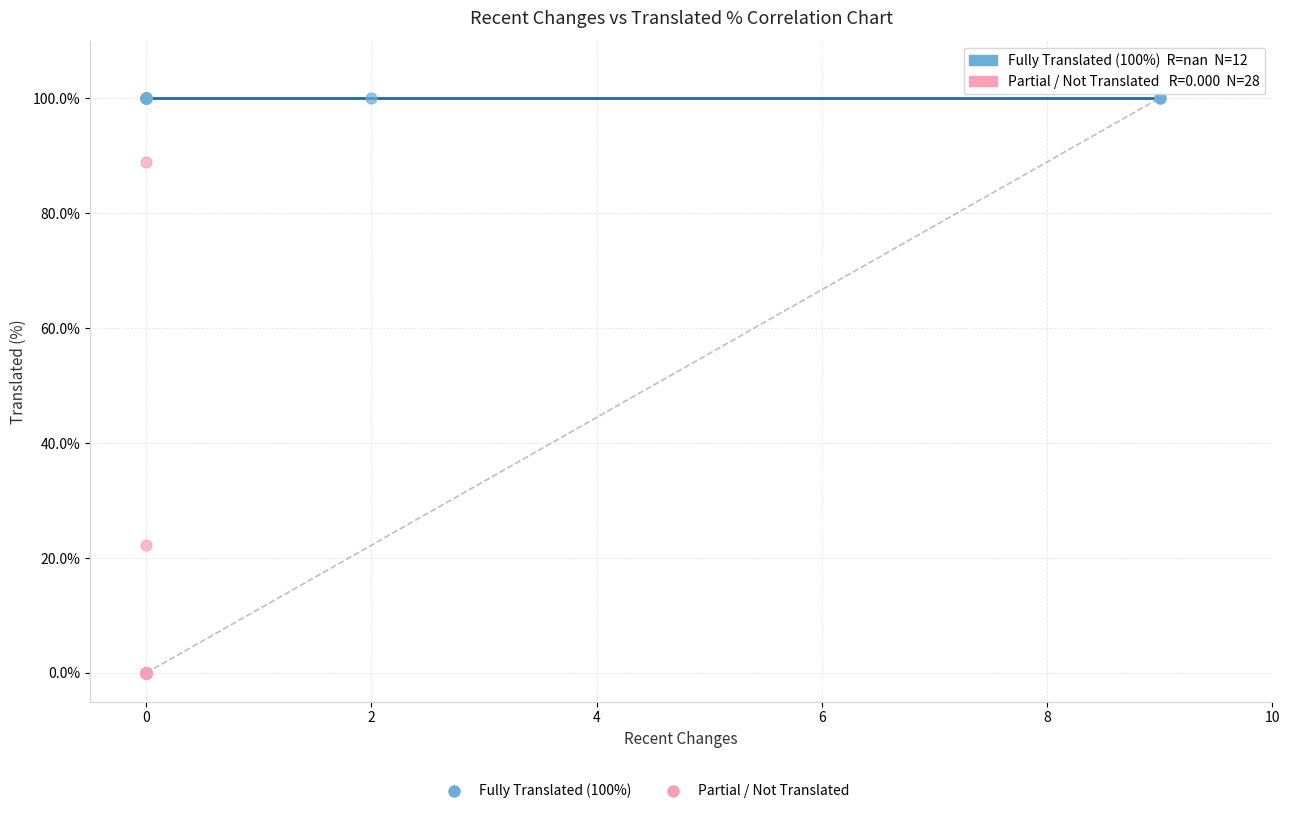

Which series contains the lowest Y value?

Partial / Not Translated